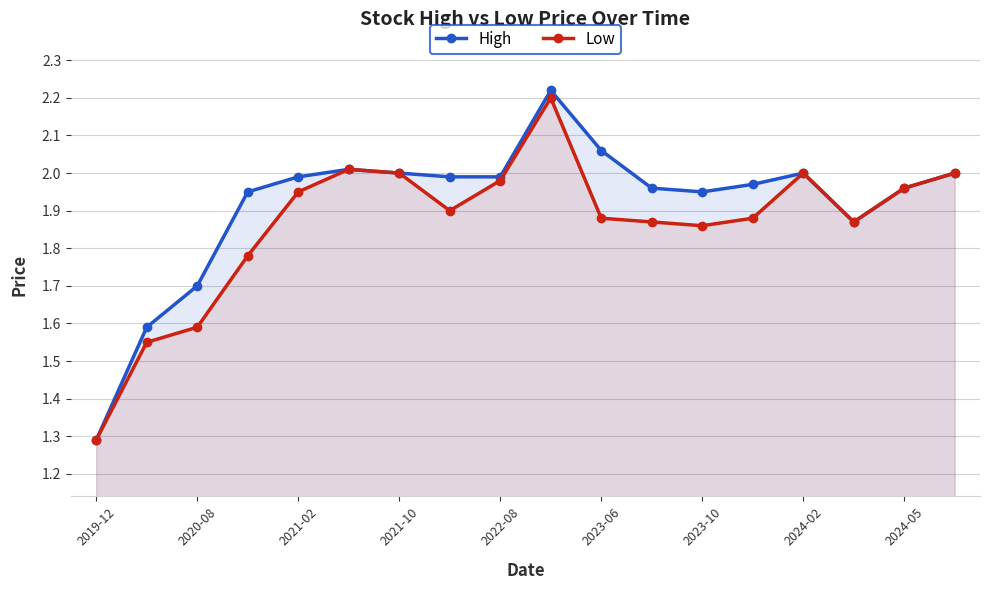

How many lines are shown in the chart?

2